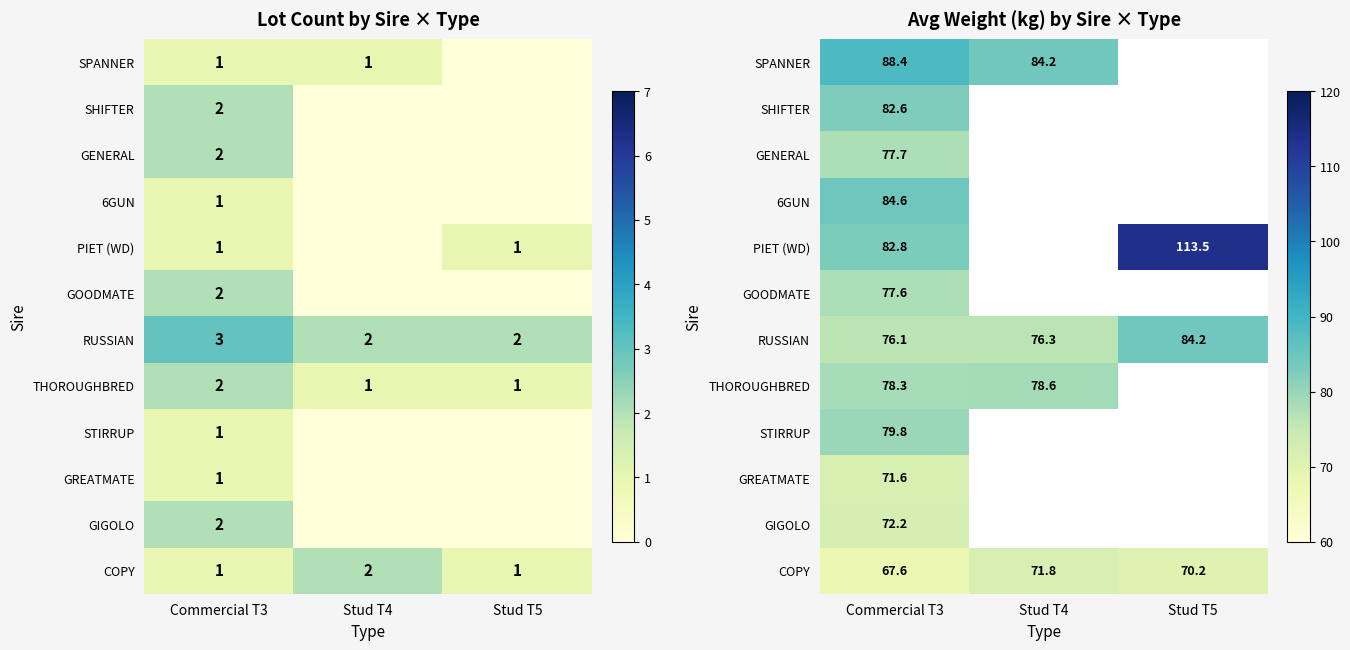

Rank the series by their maximum value, from lowest to highest.

GREATMATE, COPY, GIGOLO, GOODMATE, GENERAL, THOROUGHBRED, STIRRUP, SHIFTER, RUSSIAN, 6GUN, SPANNER, PIET (WD)